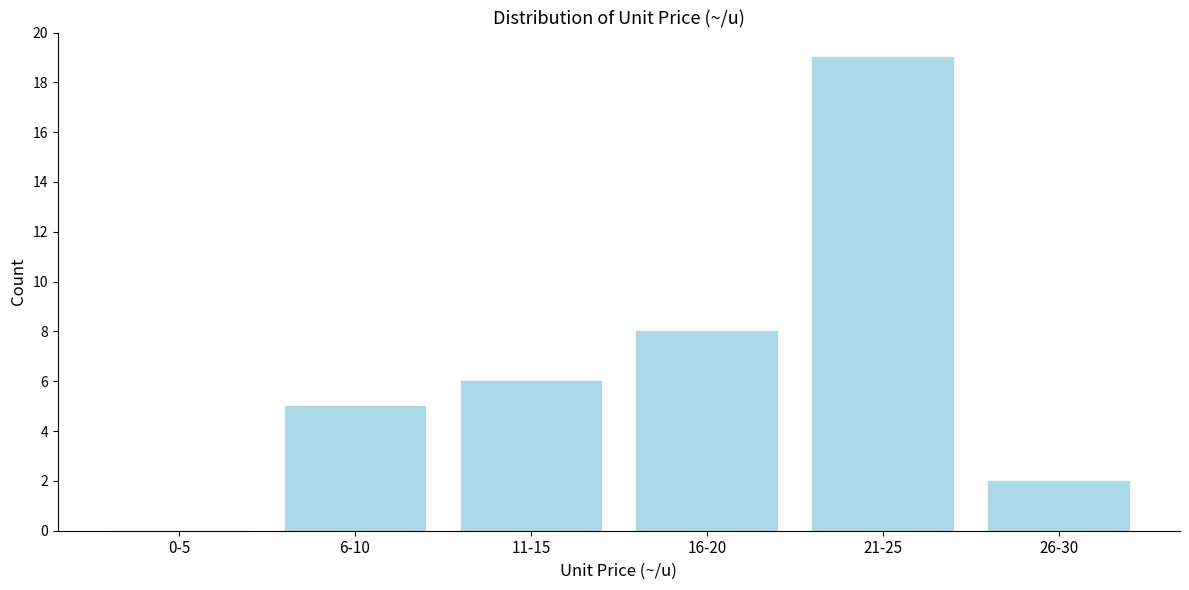

Reading left to right, extract all data points from this chart.

0-5=0	6-10=5	11-15=6	16-20=8	21-25=19	26-30=2